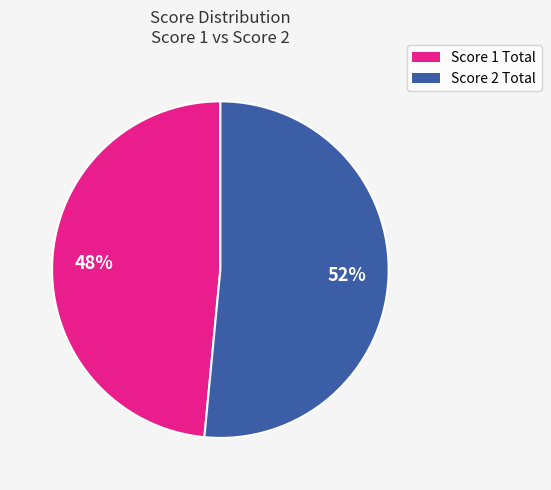

To the nearest percent, what is the average slice percentage?

50%